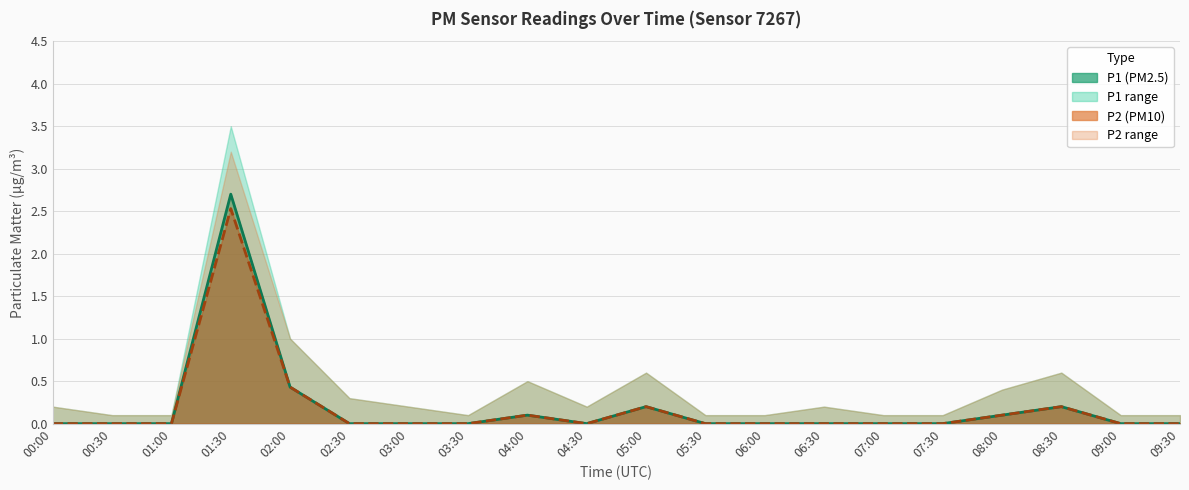

Is the value of P1 estimate at 07:30 greater than the value of P2 estimate at 05:00?

No